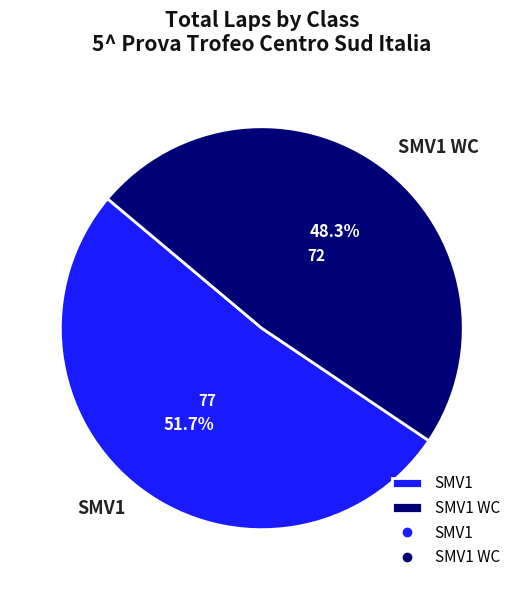

Which category has the biggest portion of the pie?

SMV1